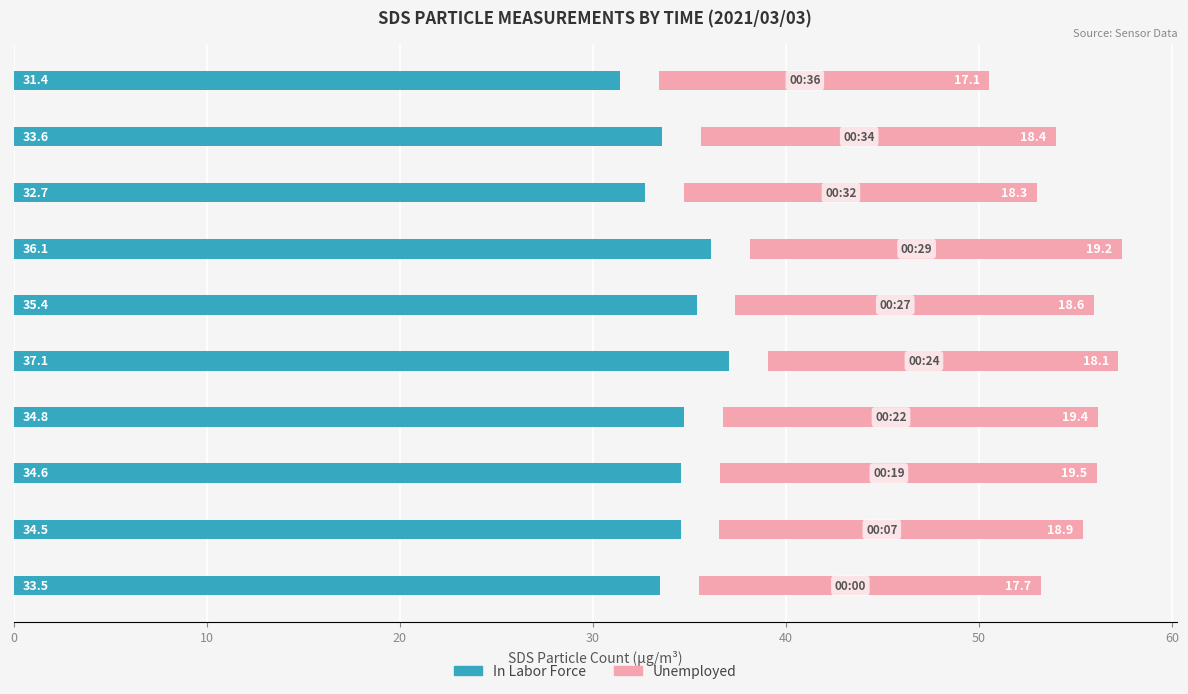

List the series in order of their peak value, lowest first.

Unemployed, In Labor Force